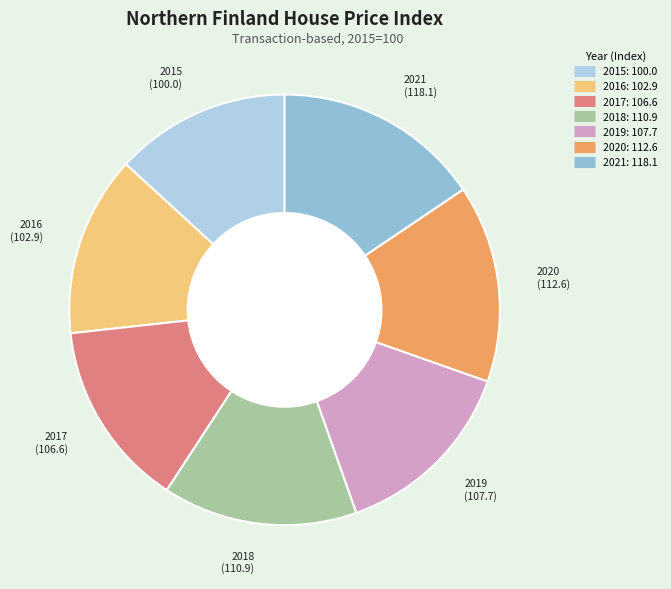

How many slices are in this pie chart?

7